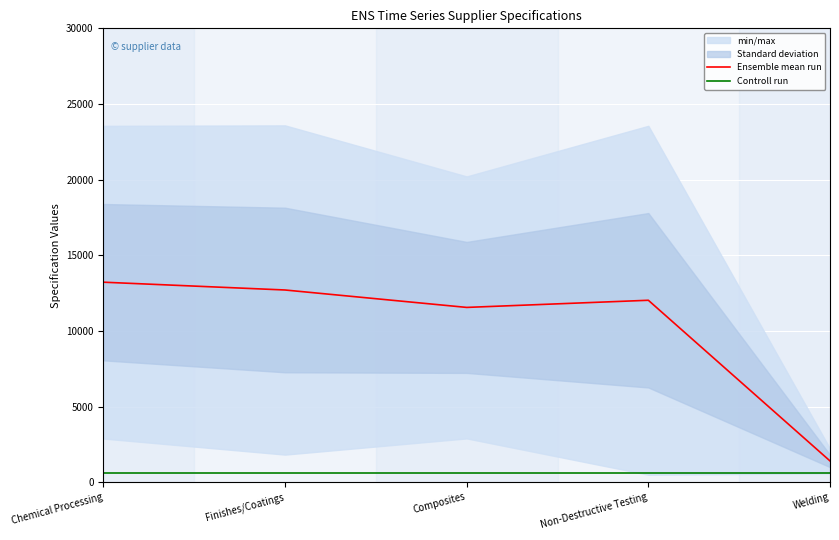

What is the total value across all series at Non-Destructive Testing?

12628.5